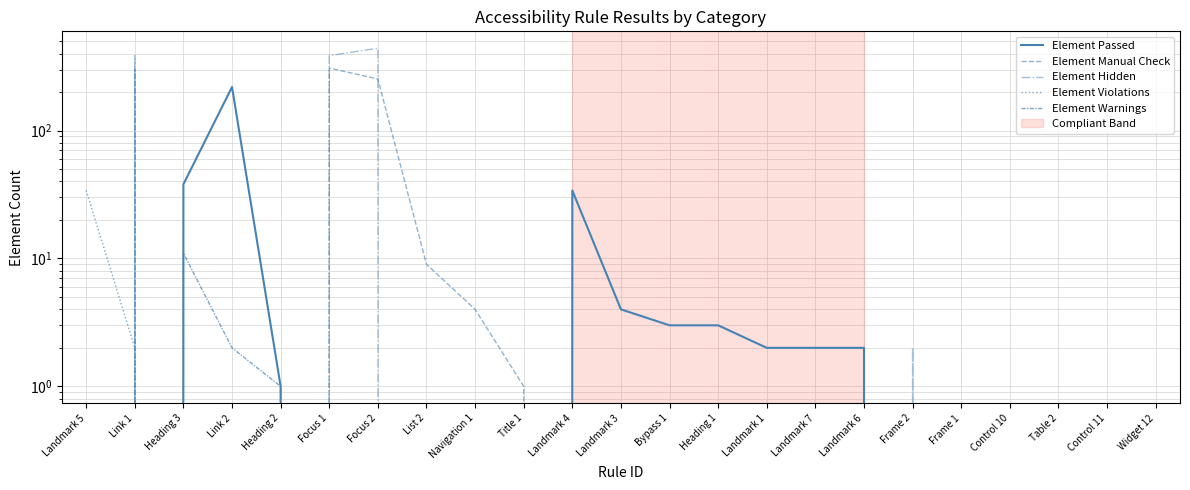

What is the approximate value of Element Passed at Landmark 6?

2